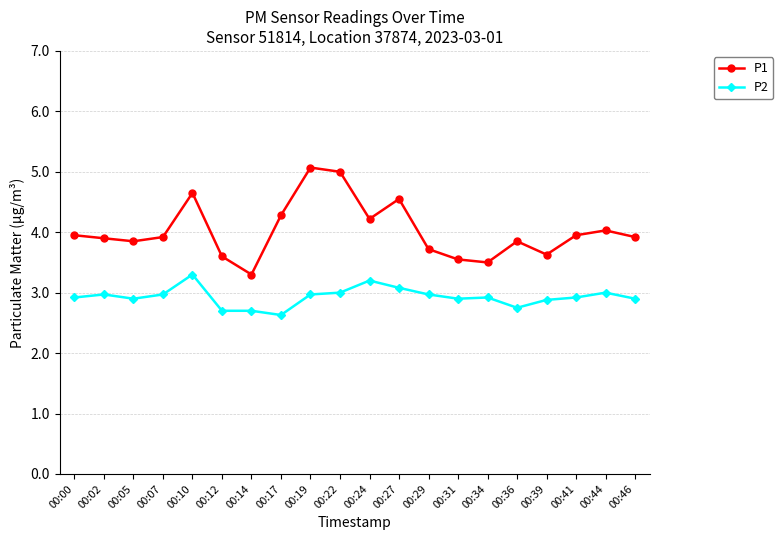

Does the chart display data point markers on the line(s)?

Yes